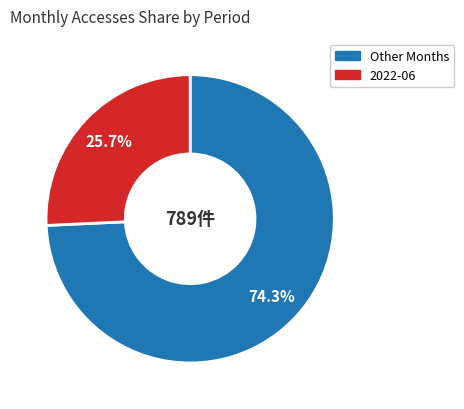

Does any single category account for the majority?

Yes